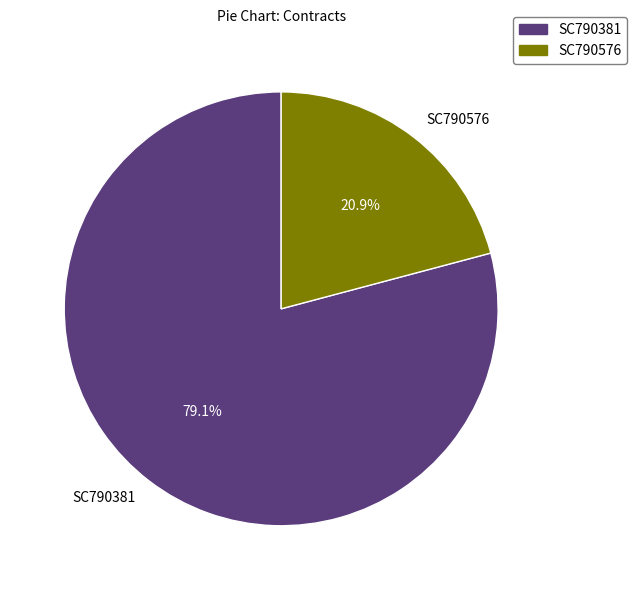

Is there a majority slice in this chart?

Yes